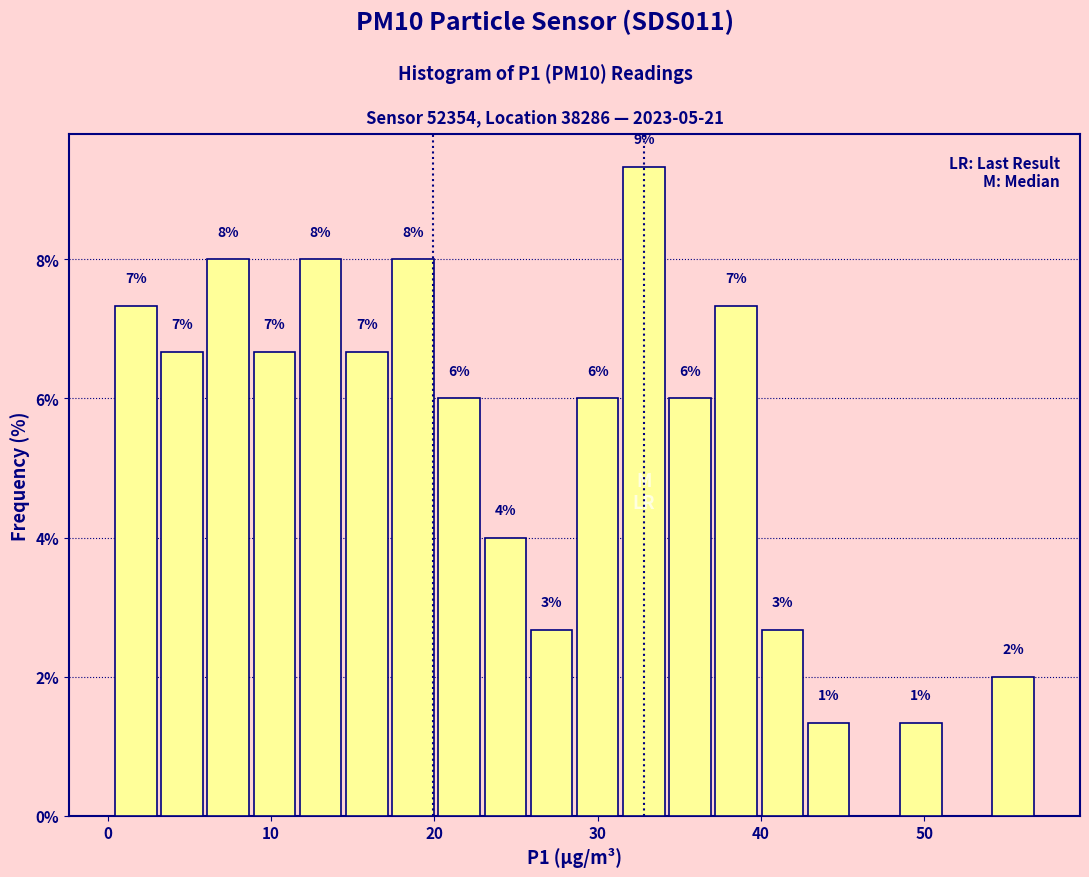

Read against the x-axis, roughly where is the centre of the tallest bar?

33